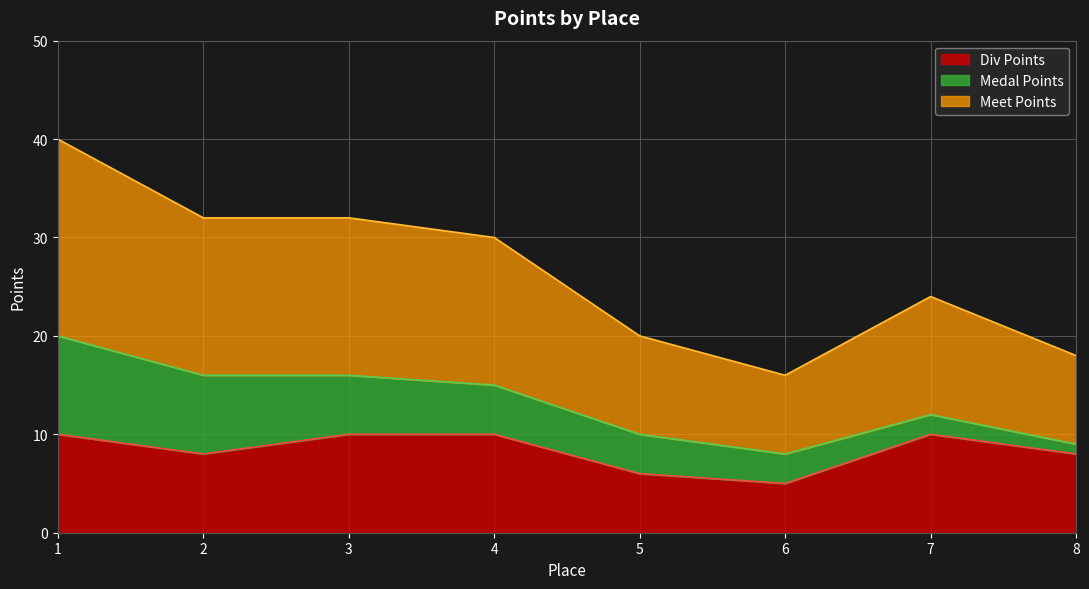

The Div Points series shows 10 at 3. True or false?

True